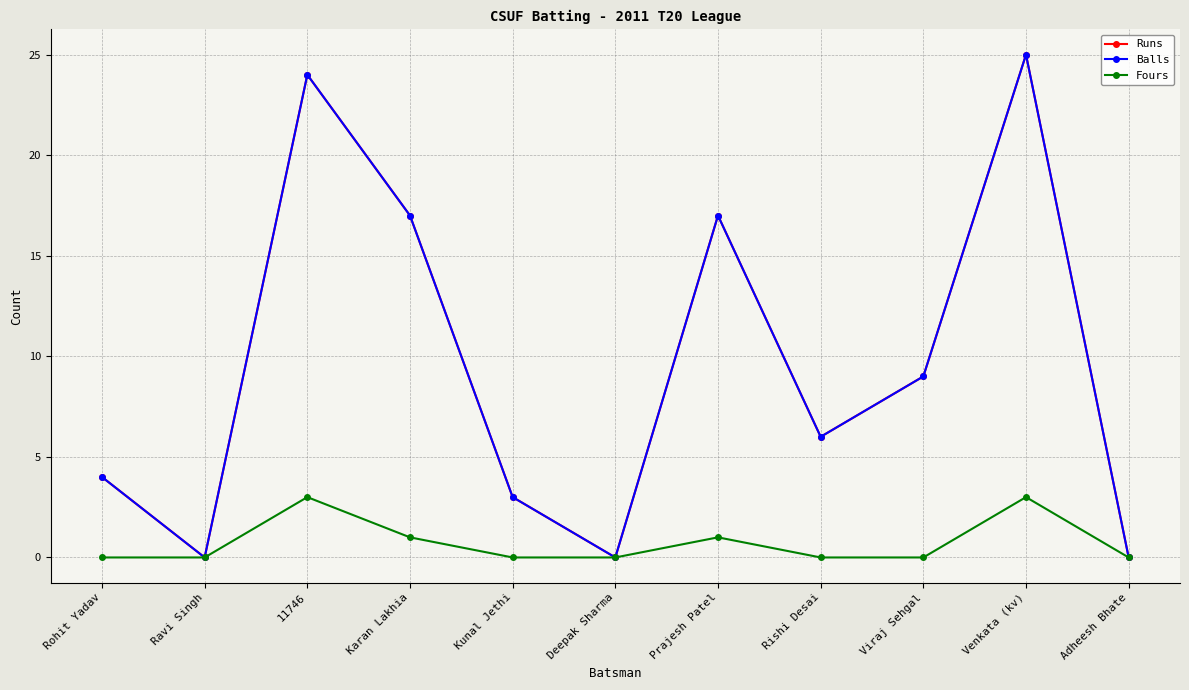

Reading left to right, extract all data points from this chart.

Runs: Rohit Yadav=4	Ravi Singh=0	11746=24	Karan Lakhia=17	Kunal Jethi=3	Deepak Sharma=0	Prajesh Patel=17	Rishi Desai=6	Viraj Sehgal=9	Venkata (kv)=25	Adheesh Bhate=0
Balls: Rohit Yadav=4	Ravi Singh=0	11746=24	Karan Lakhia=17	Kunal Jethi=3	Deepak Sharma=0	Prajesh Patel=17	Rishi Desai=6	Viraj Sehgal=9	Venkata (kv)=25	Adheesh Bhate=0
Fours: Rohit Yadav=0	Ravi Singh=0	11746=3	Karan Lakhia=1	Kunal Jethi=0	Deepak Sharma=0	Prajesh Patel=1	Rishi Desai=0	Viraj Sehgal=0	Venkata (kv)=3	Adheesh Bhate=0